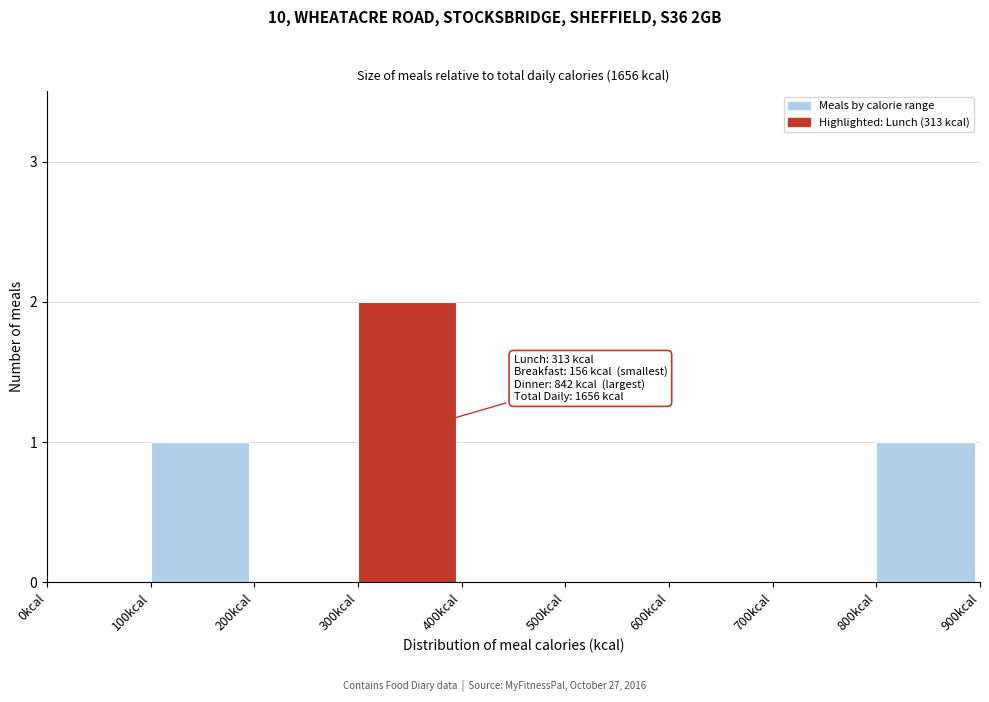

Reading right to left, list all the values displayed in this chart.

800kcal=1	700kcal=0	600kcal=0	500kcal=0	400kcal=0	300kcal=2	200kcal=0	100kcal=1	0kcal=0